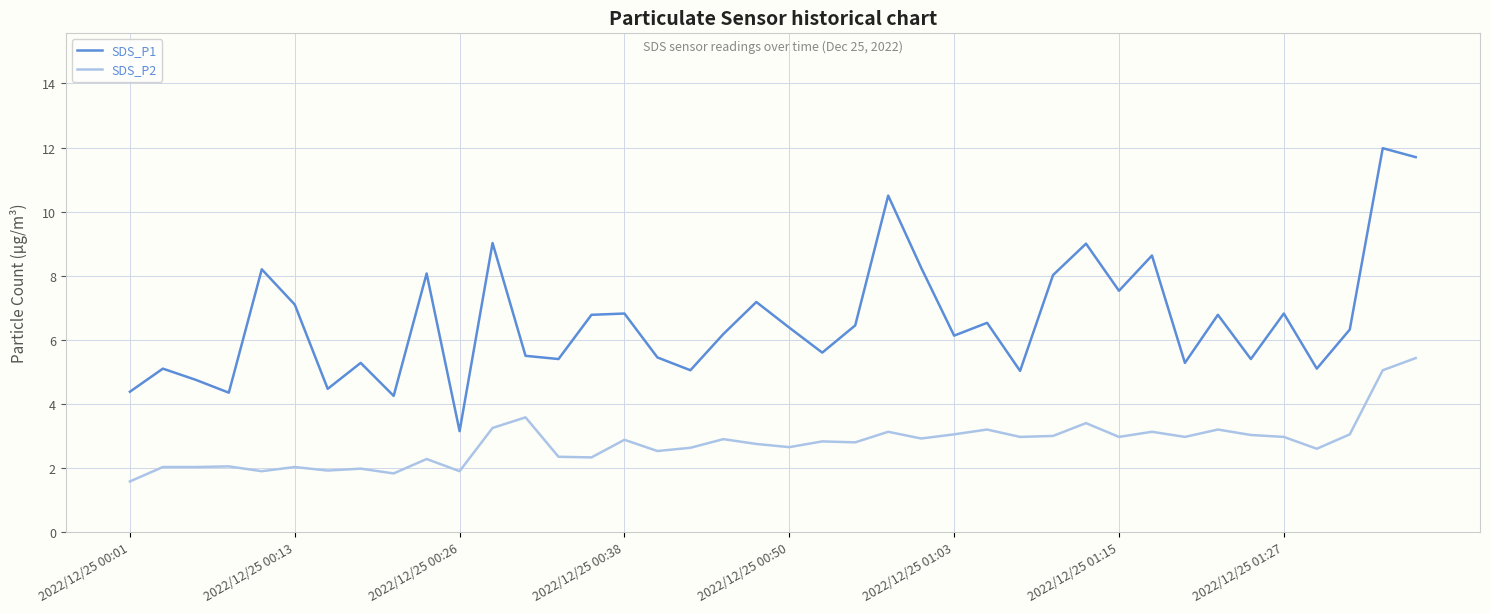

What is the smallest value displayed?

1.6